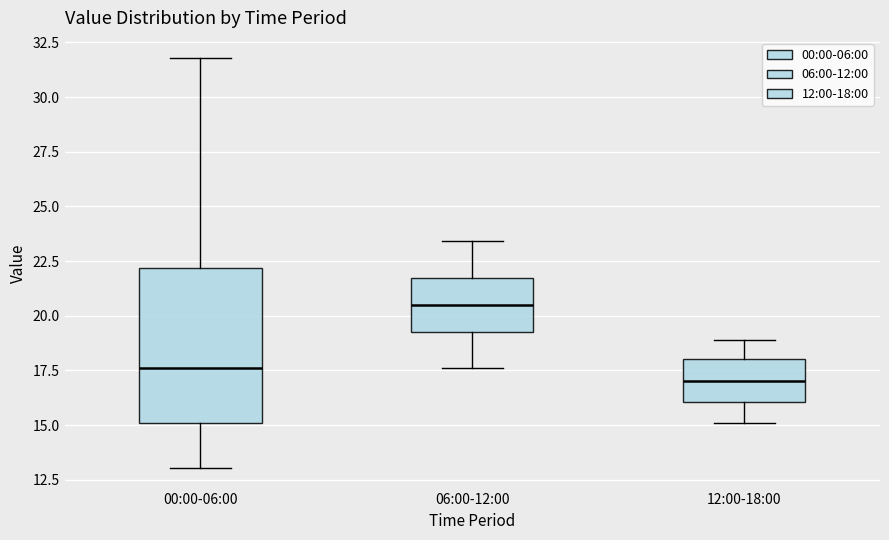

Reading left to right, read every box against the y-axis: the position of its median line, the range the box covers, and the ends of its whiskers. The values are not printed on the chart, so give them approximately, as read against the axis.

00:00-06:00: median 17.5, box 15.0 to 22.0, whiskers 13.0 to 32.0
06:00-12:00: median 20.5, box 19.5 to 21.5, whiskers 17.5 to 23.5
12:00-18:00: median 17.0, box 16.0 to 18.0, whiskers 15.0 to 19.0